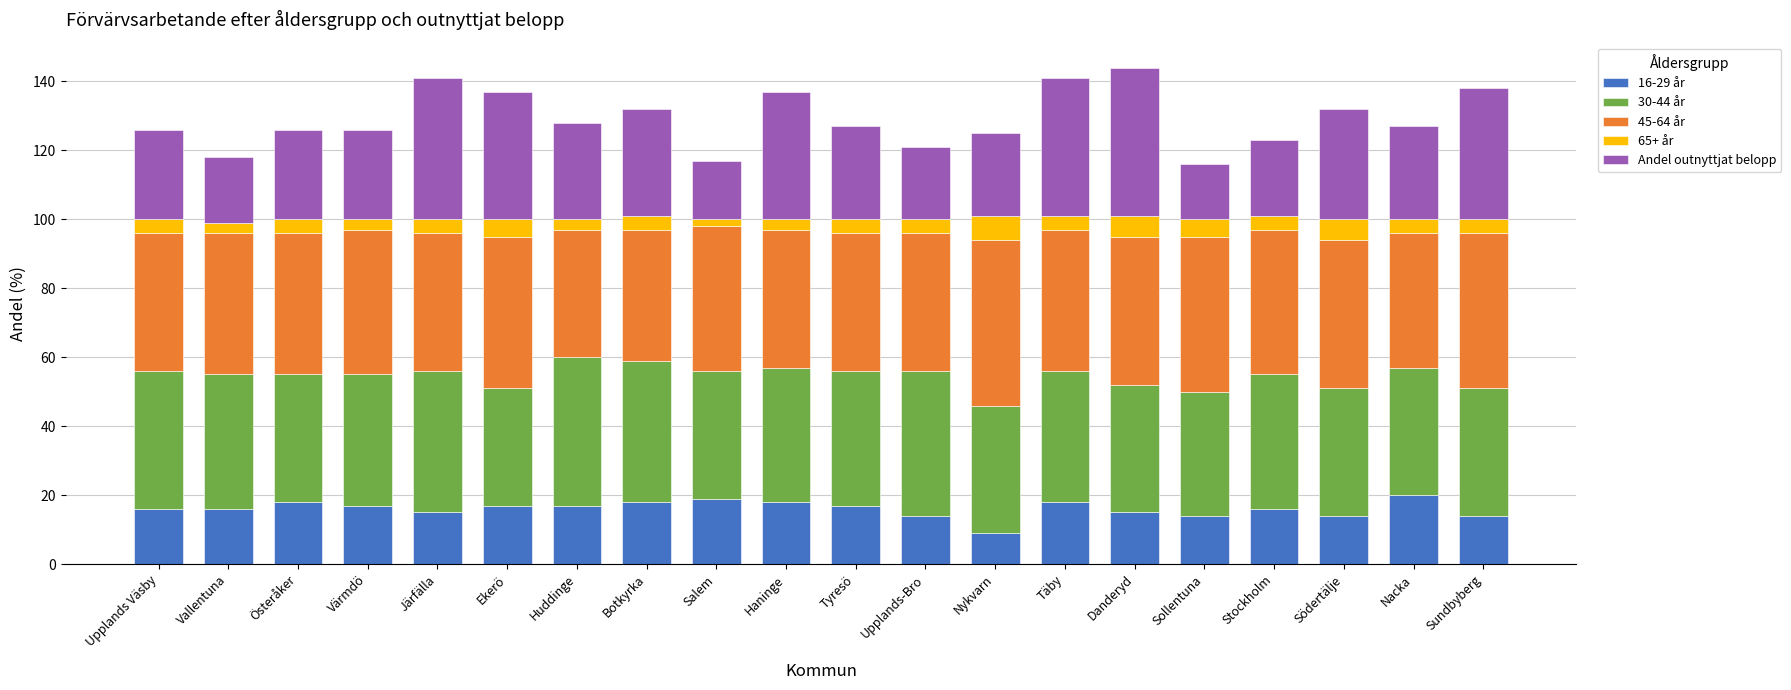

The value of 16-29 år at Täby is 18. True or false?

True